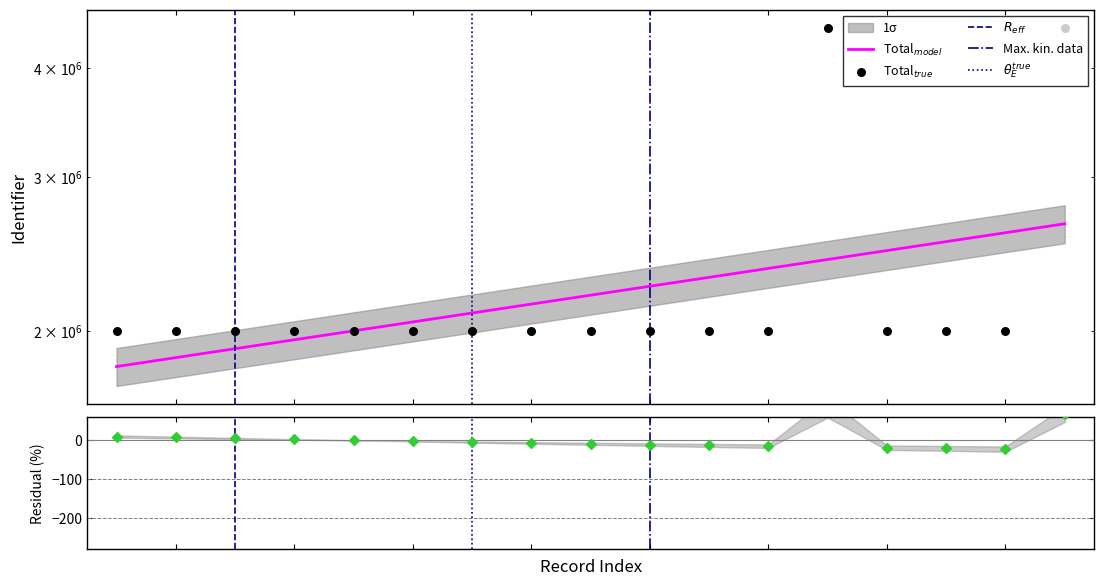

Approximately how many times larger is the value at 2018-07-04 compared to 2018-07-04?

1.0